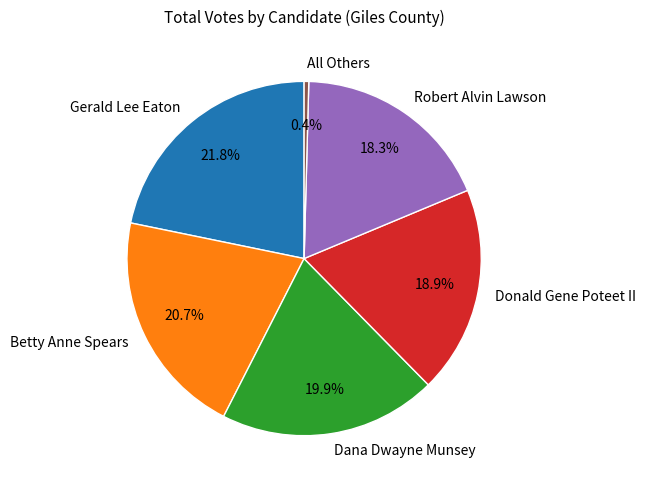

Rank the categories by value from highest to lowest.

Gerald Lee Eaton, Betty Anne Spears, Dana Dwayne Munsey, Donald Gene Poteet II, Robert Alvin Lawson, All Others